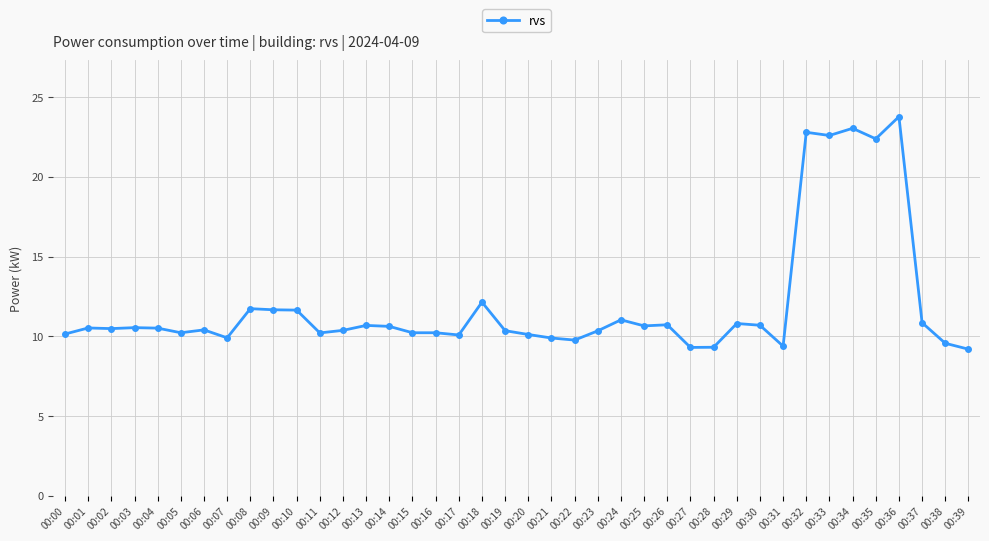

The value at 00:09 is 5.3. True or false?

False